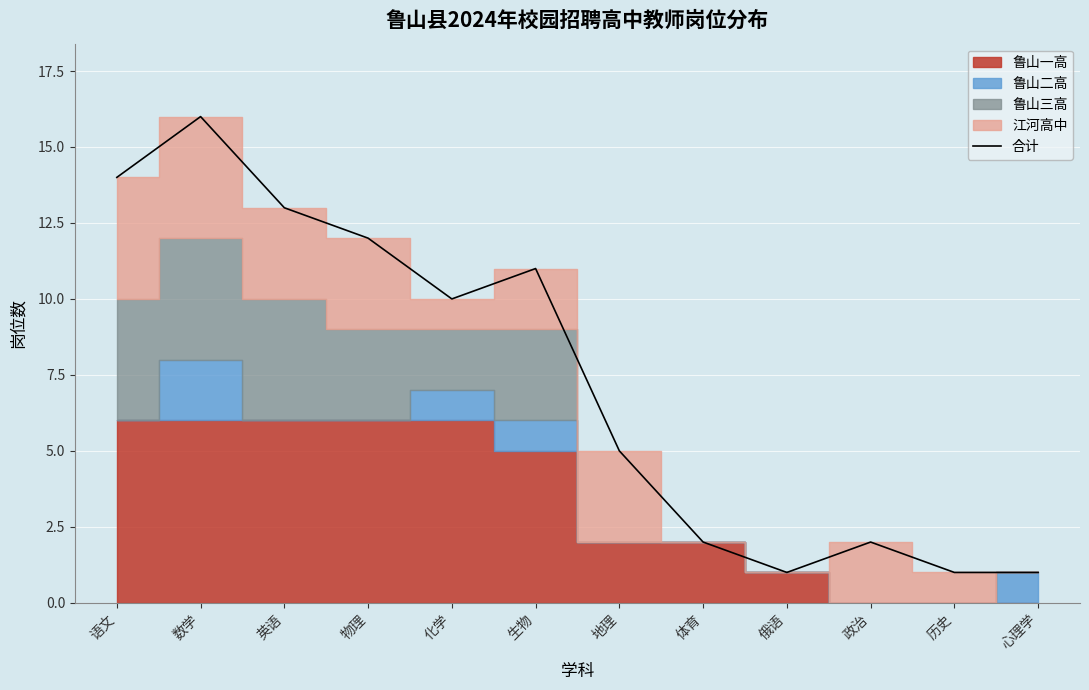

Approximately how many times larger is the value at 英语 compared to 历史?

13.0